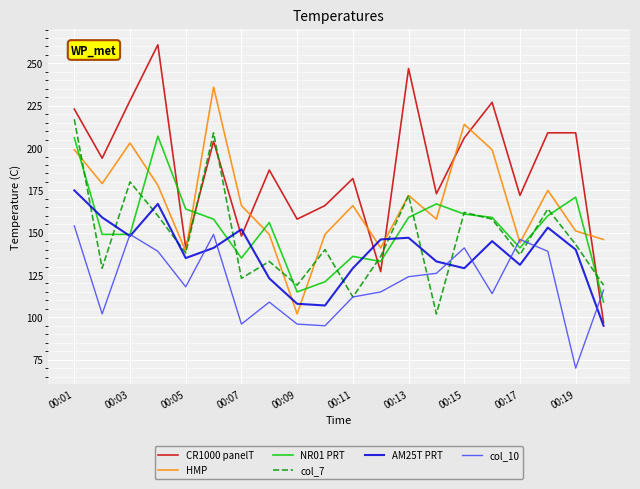

List the series in order of their peak value, highest first.

CR1000 panelT, HMP, col_7, NR01 PRT, AM25T PRT, col_10